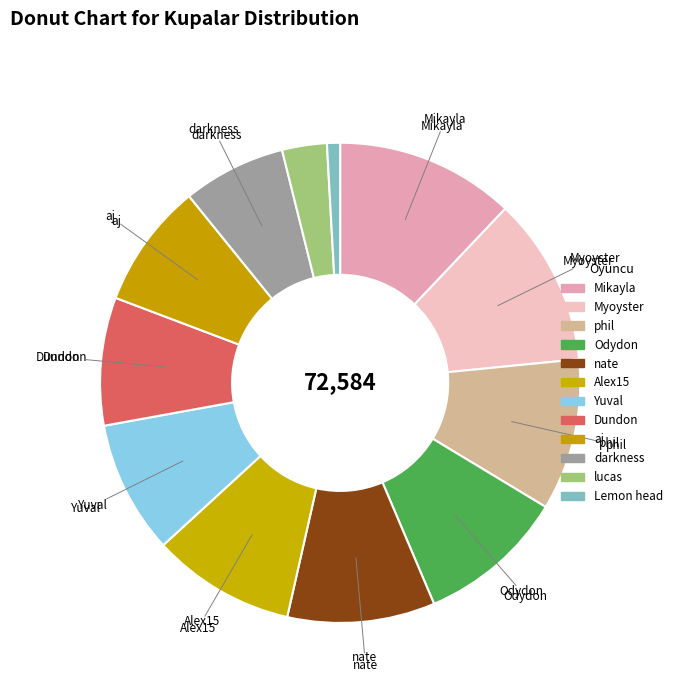

To the nearest percent, what is the combined percentage of Mikayla and darkness?

19%